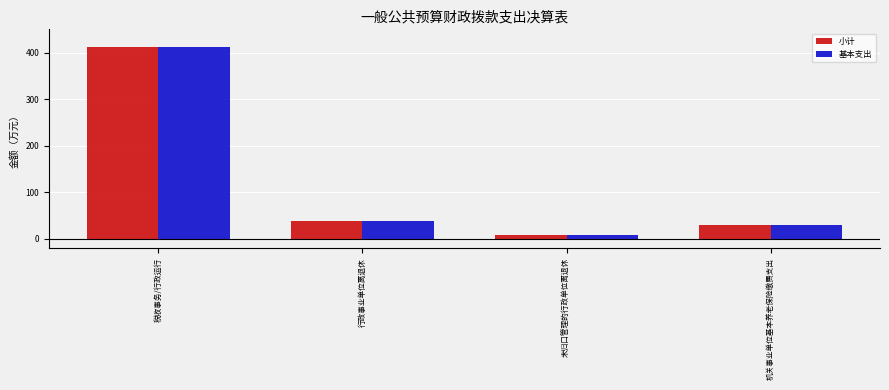

Reading left to right, list all the values displayed in this chart.

小计: 412.5	38.7	8.2	30.5
基本支出: 412.5	38.7	8.2	30.5